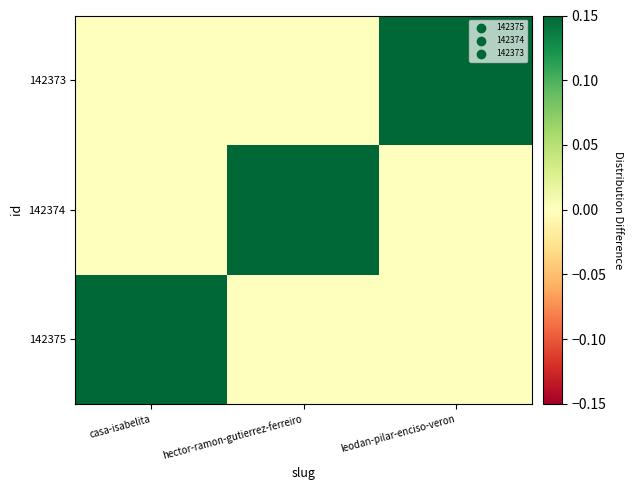

At leodan-pilar-enciso-veron, list the series in order from smallest to largest.

142375, 142374, 142373